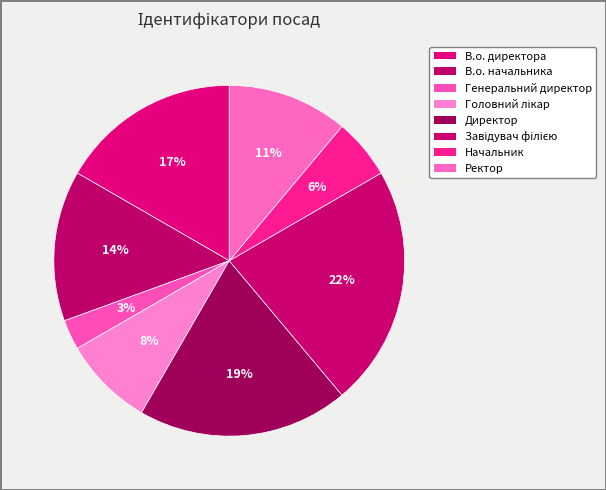

Is В.о. директора the majority of the pie?

No